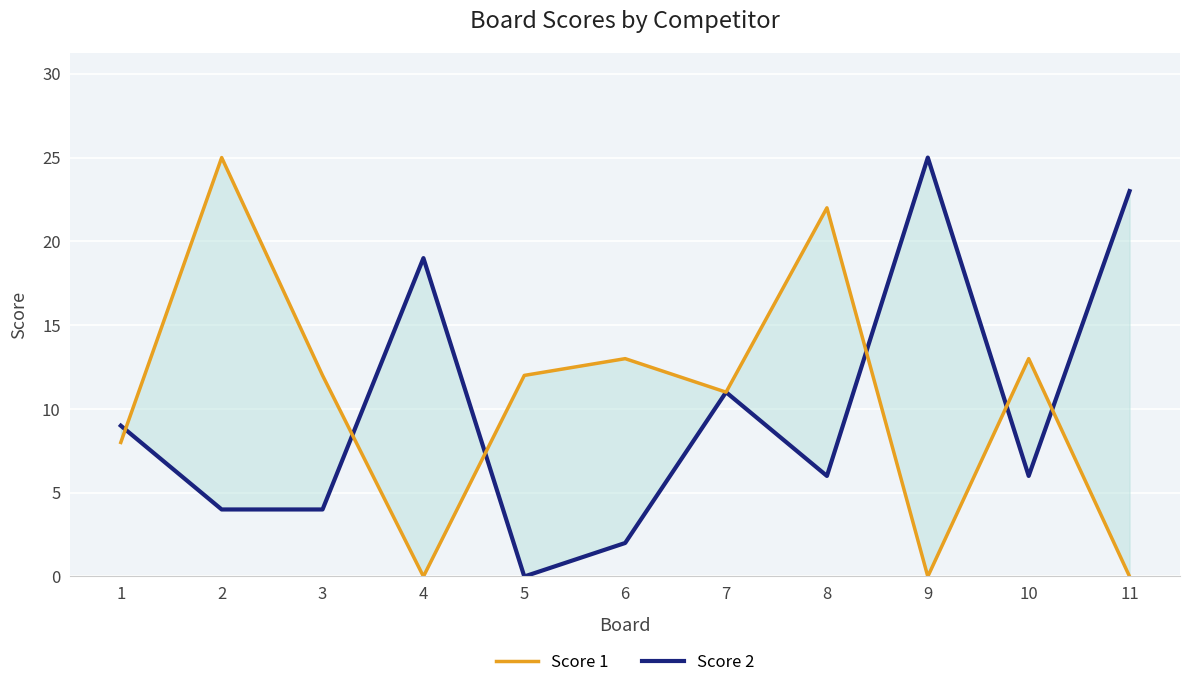

At which category does the chart reach its minimum across all series?

5